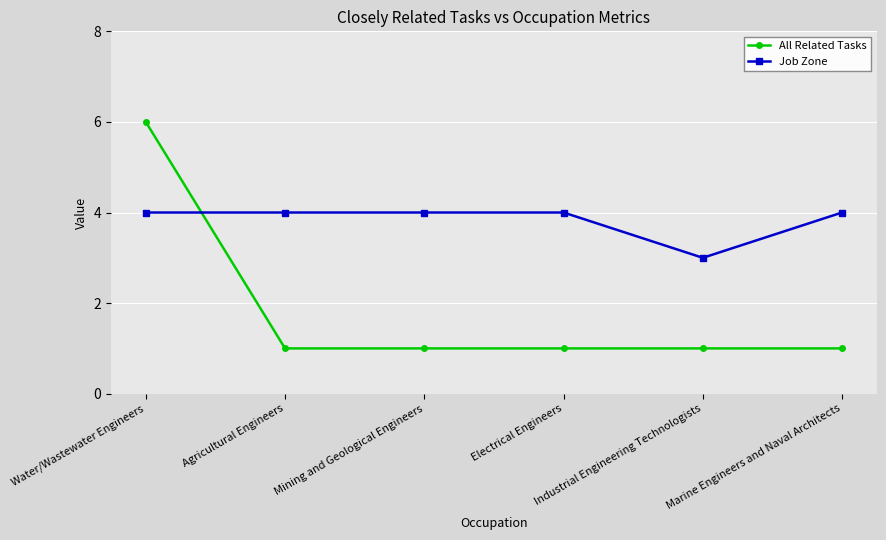

What is the total value across all series at Marine Engineers and Naval Architects?

5